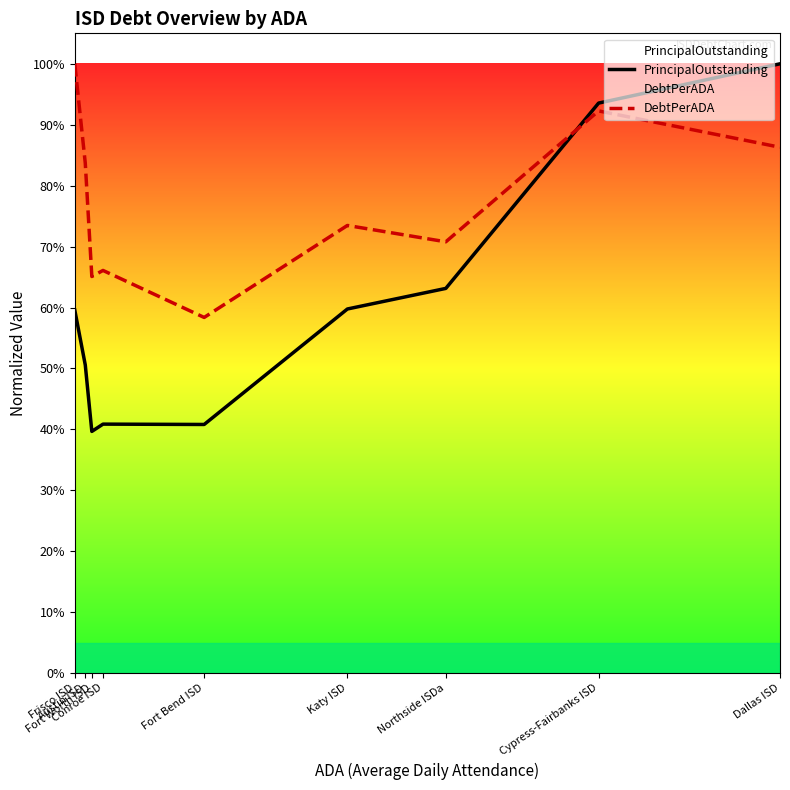

The PrincipalOutstanding series shows 0.4 at Katy ISD. True or false?

False